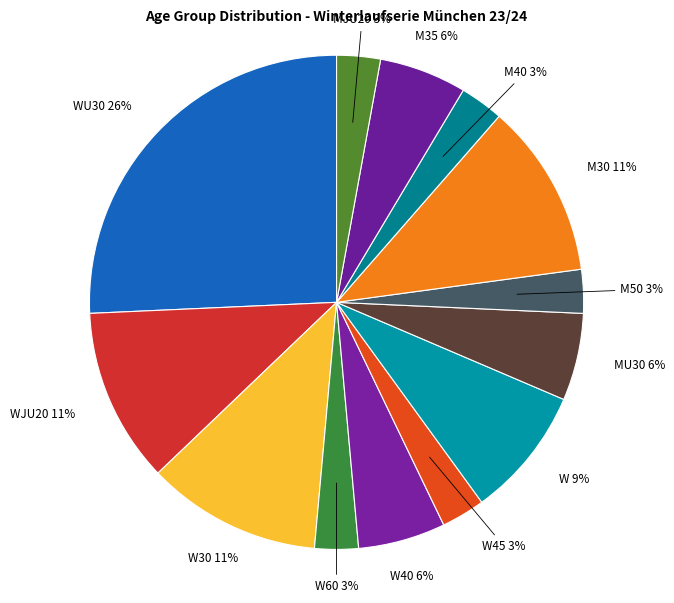

Count the number of slices in the pie.

13